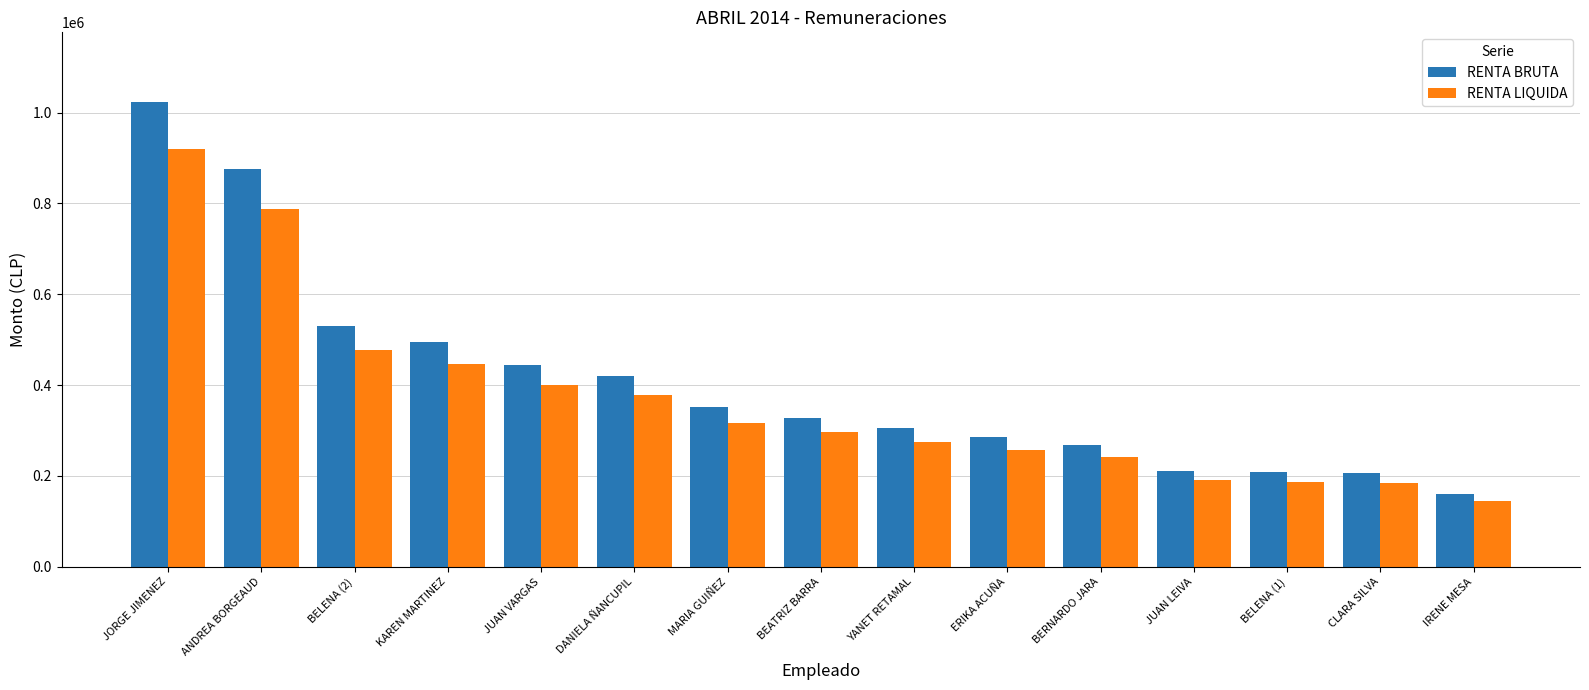

What is the total value across all series at JUAN LEIVA?

399996